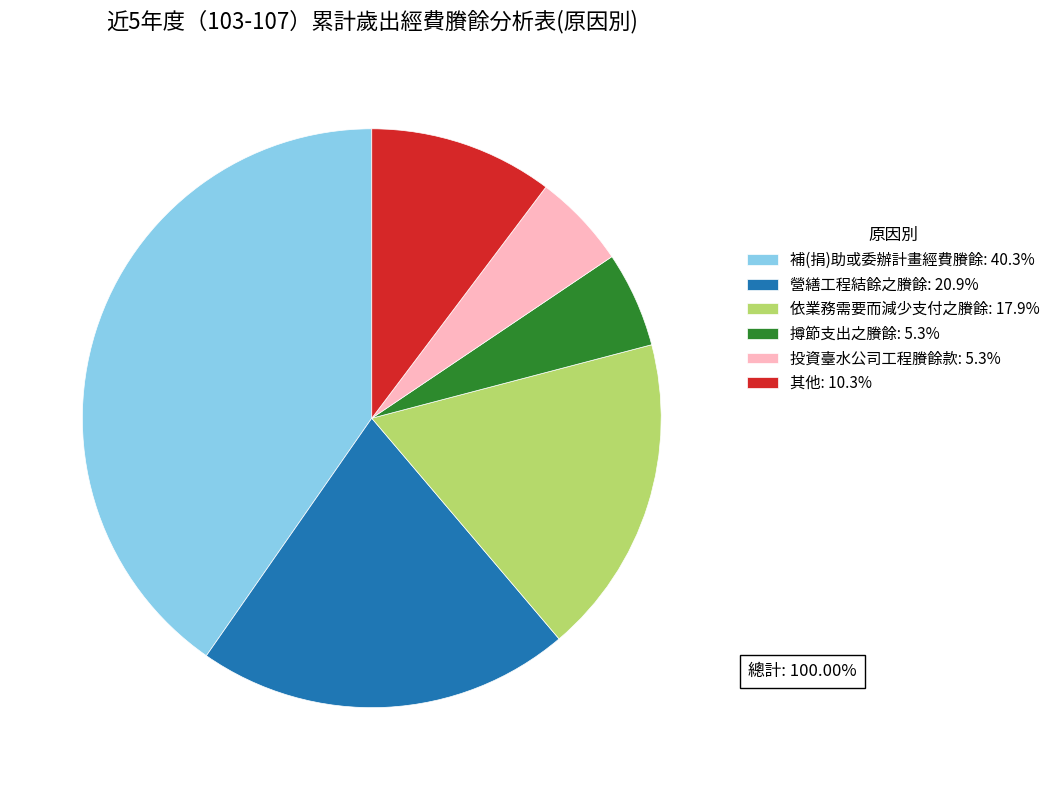

Do 投資臺水公司工程賸餘款: 5.3% and 撙節支出之賸餘: 5.3% together represent more than half of the pie?

No